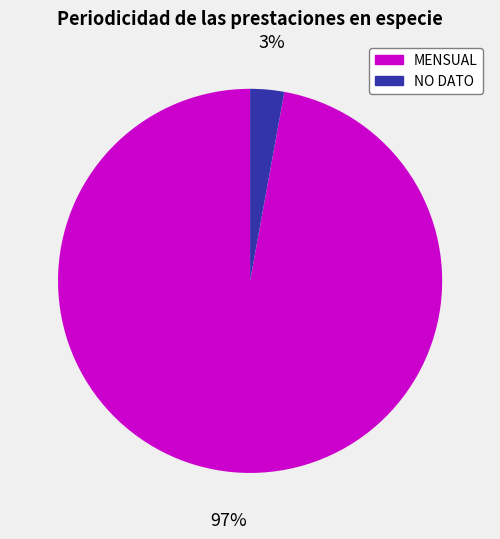

True or false: MENSUAL accounts for 97% of the total.

True